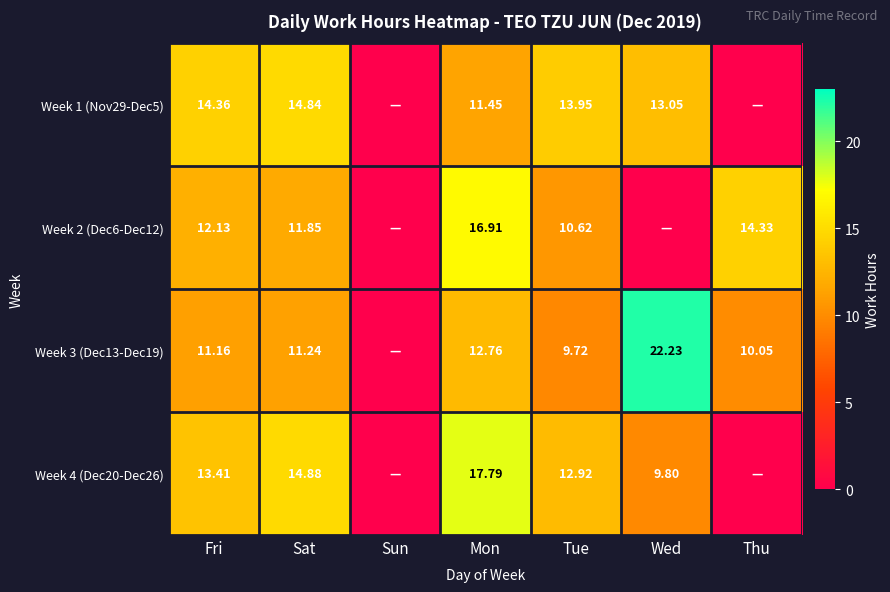

Rank the series by their maximum value, from highest to lowest.

Week 3 (Dec13-Dec19), Week 4 (Dec20-Dec26), Week 2 (Dec6-Dec12), Week 1 (Nov29-Dec5)